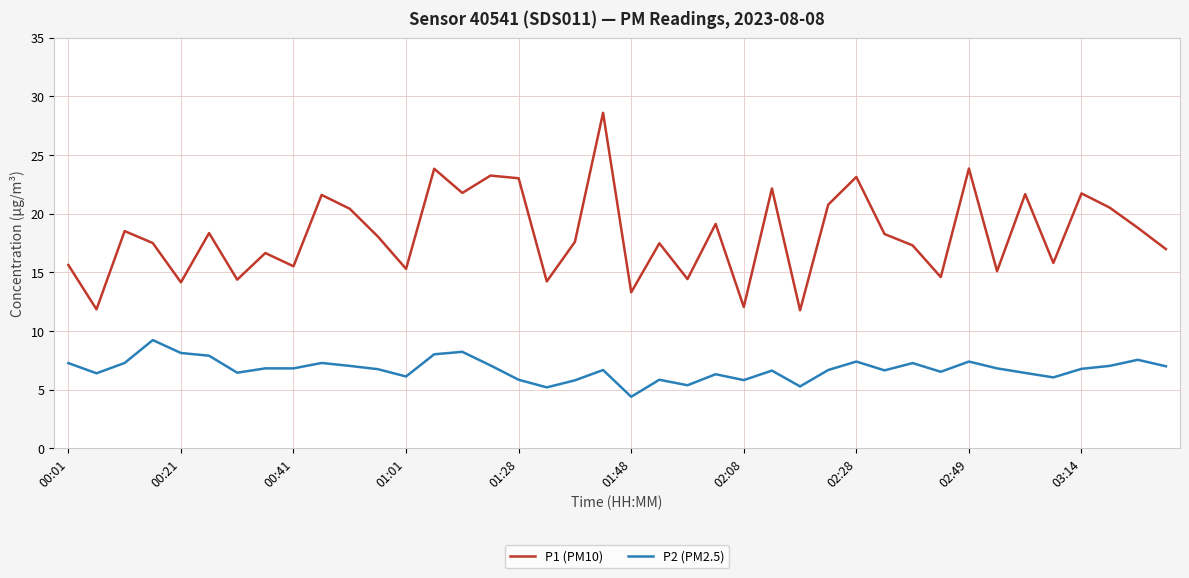

List the series in order of their overall mean, lowest first.

P2 (PM2.5), P1 (PM10)